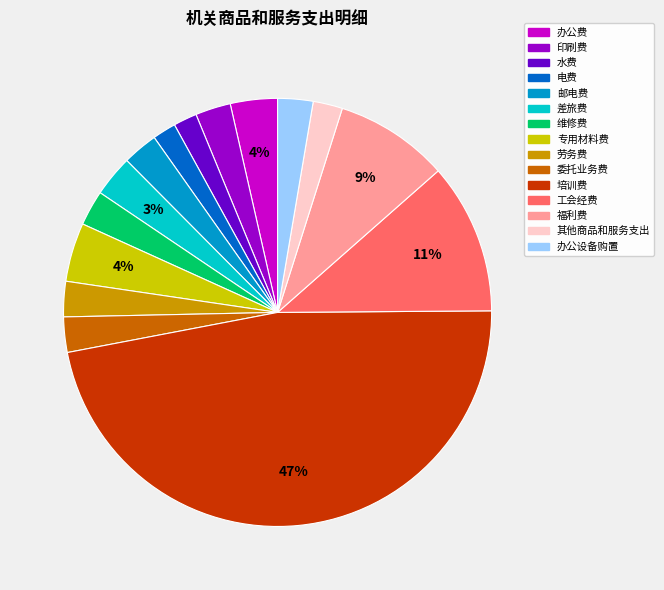

To the nearest percent, what percentage of the pie is 其他商品和服务支出?

2%